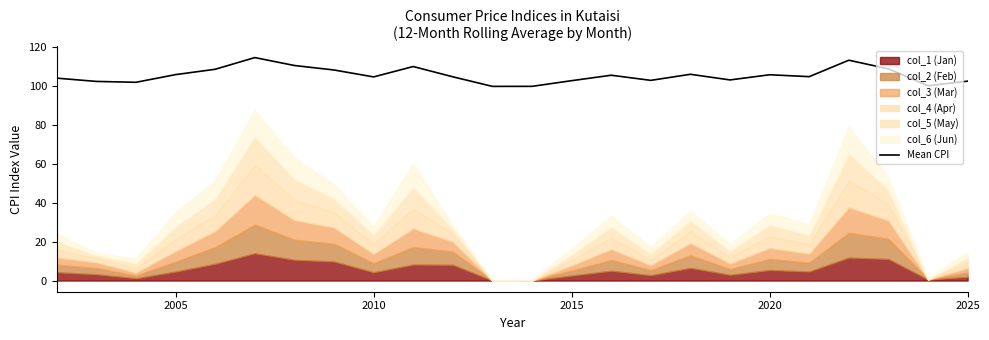

Is it true that the value at 2005 is 183.2?

False